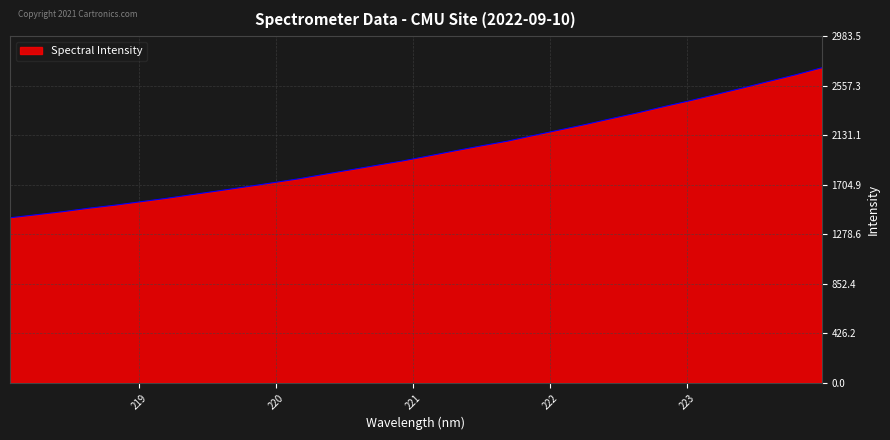

What is the greatest value displayed?

2712.3